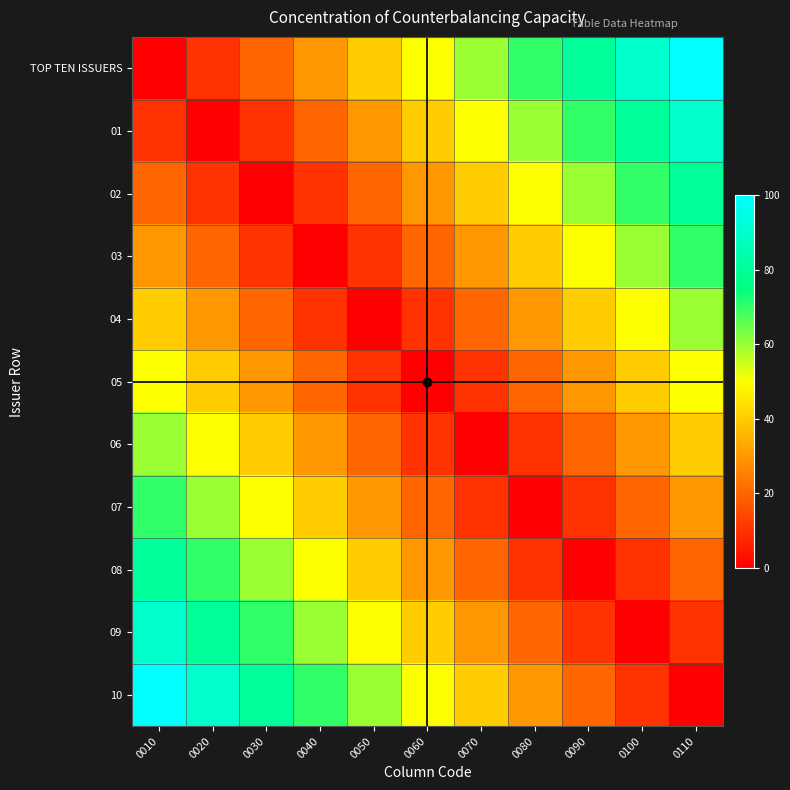

What is the difference between the highest and lowest values at 0080?

70